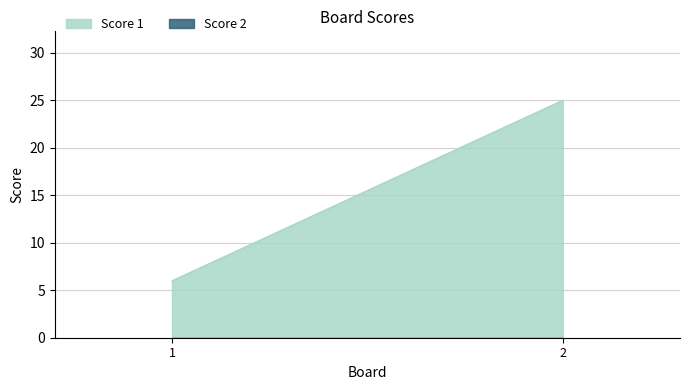

Which series changed the most between 1 and 2?

Score 1